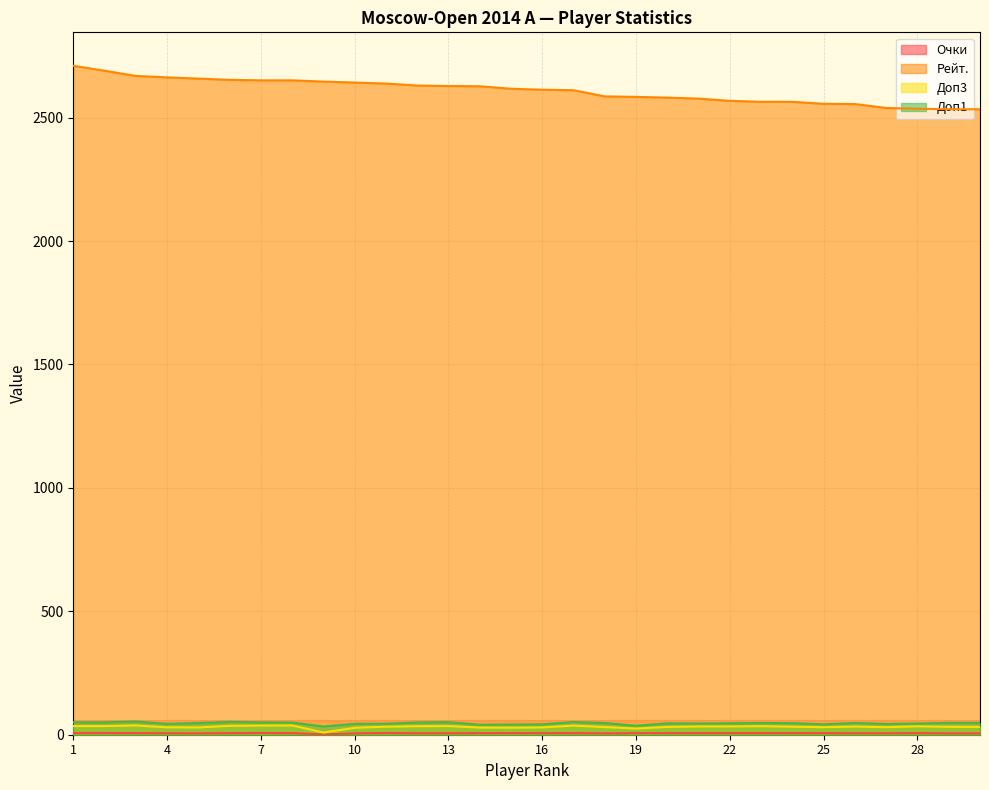

Which series has the largest range (max minus min)?

Рейт.